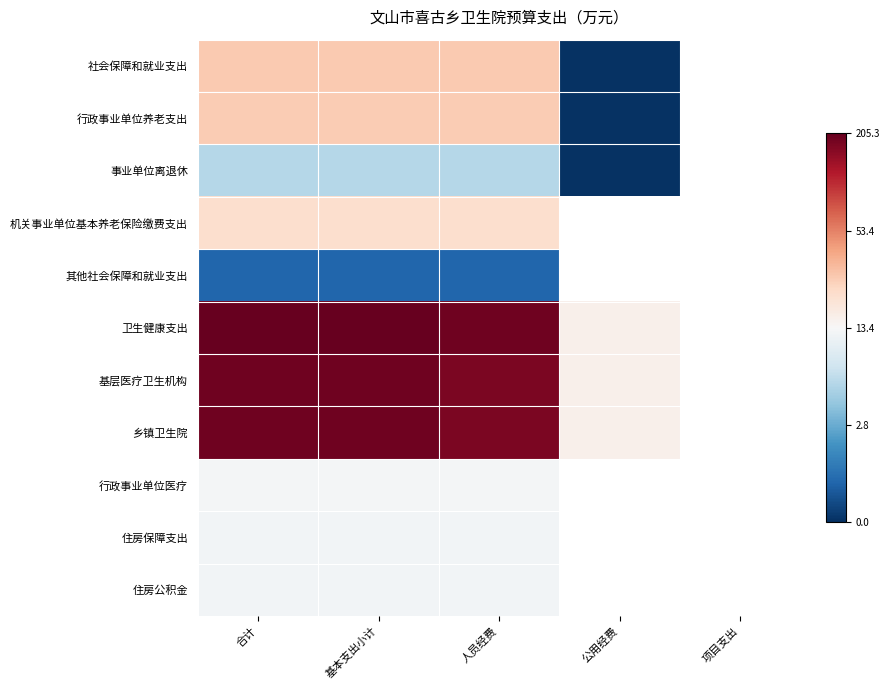

Which has a higher value, 基本支出小计 or 项目支出?

项目支出